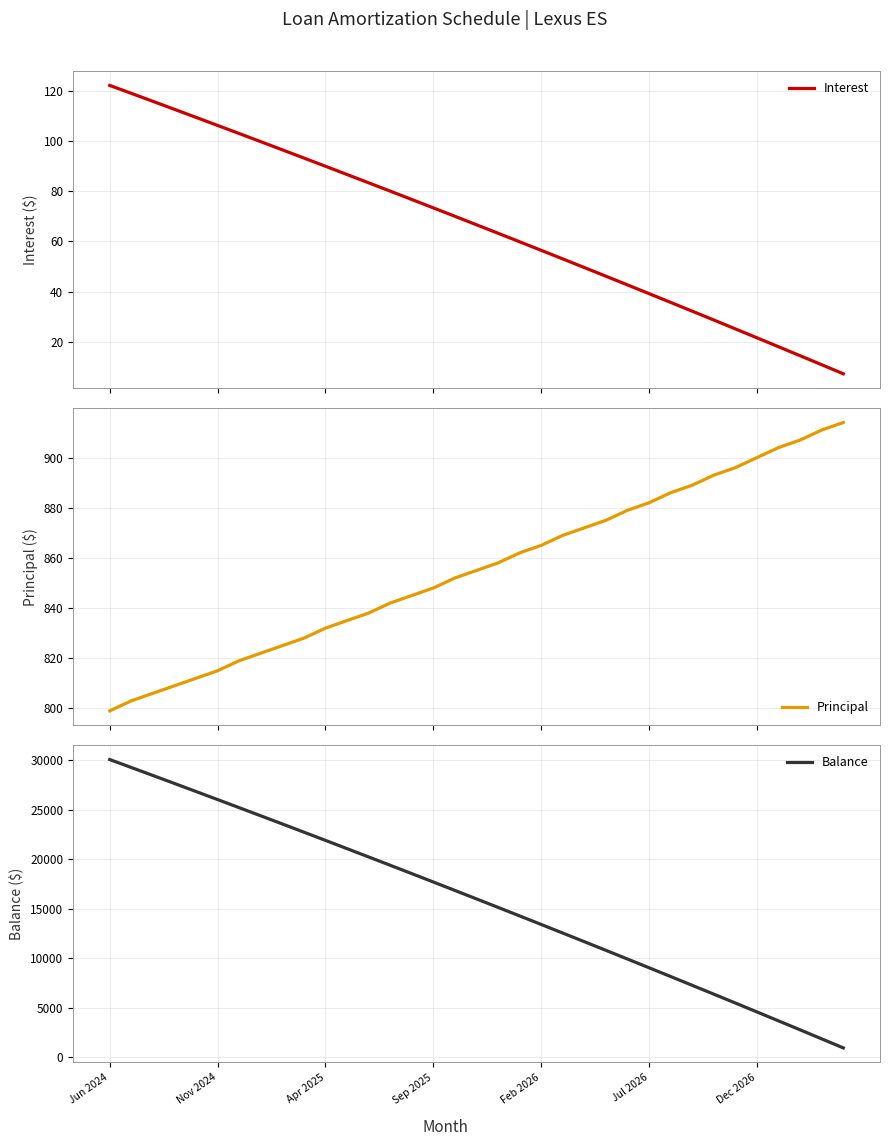

What is the highest value of the Interest series?

122.2